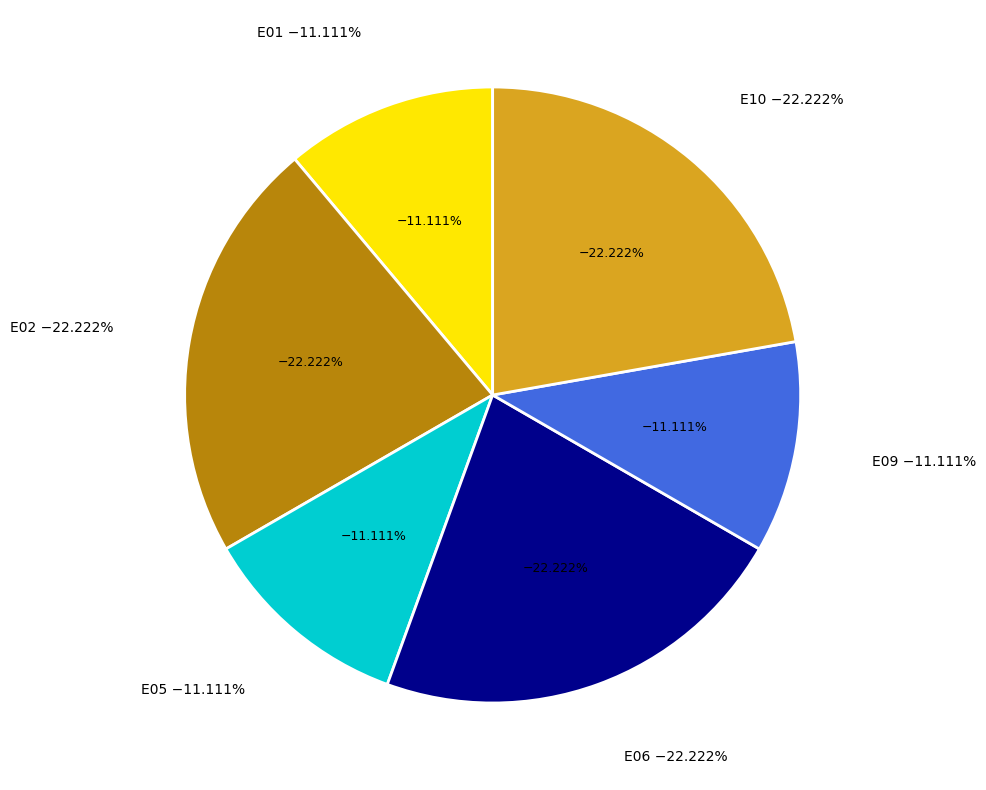

To the nearest percent, what is the combined percentage of E02 and E06?

44%